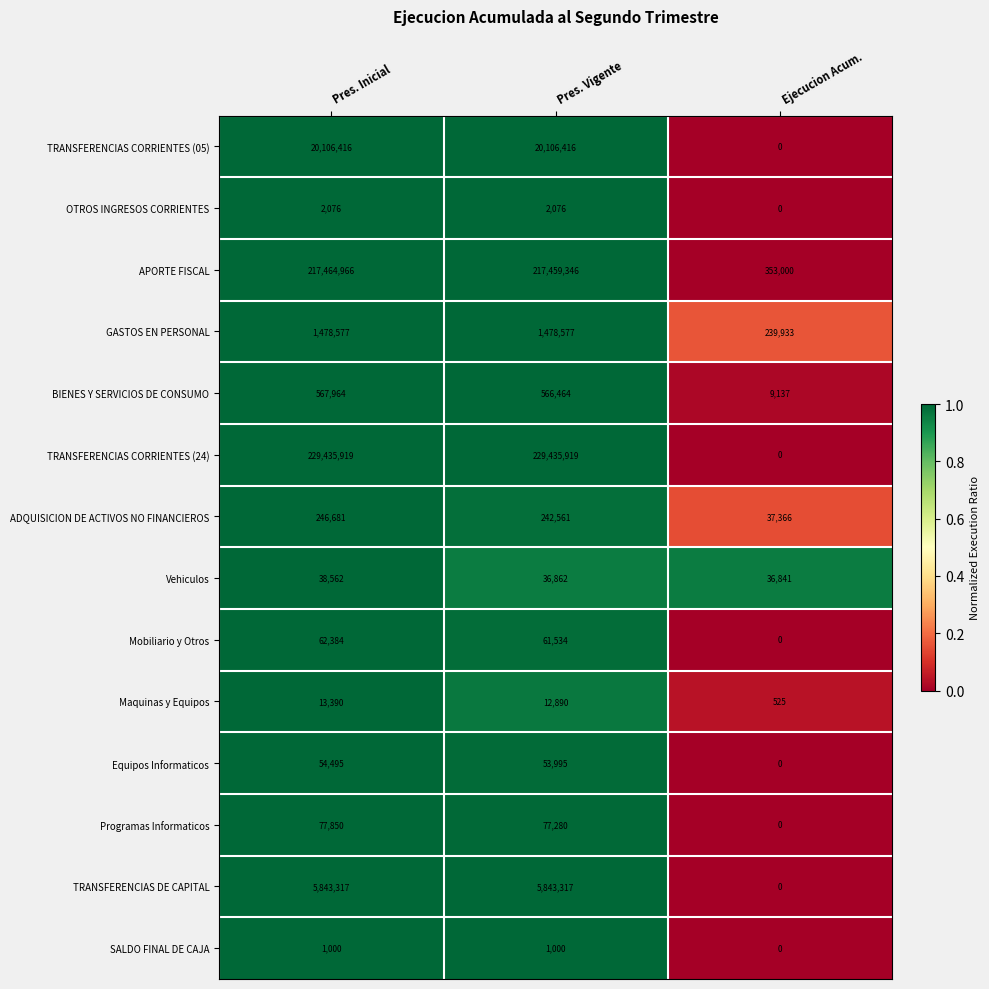

What is the average value of the Maquinas y Equipos series?

8935